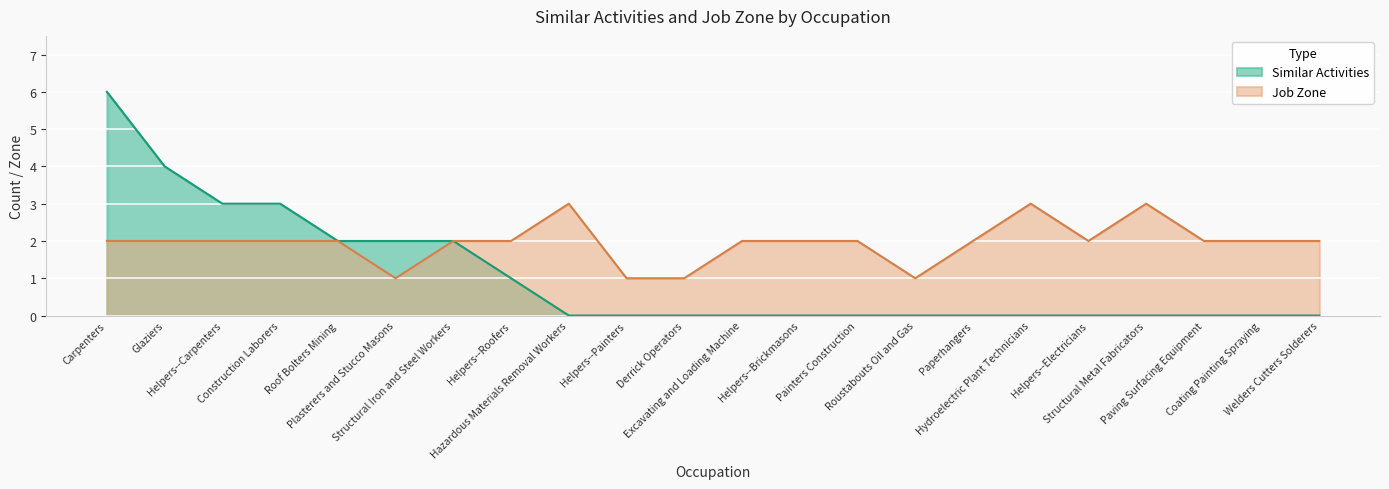

How many lines are shown in the chart?

2